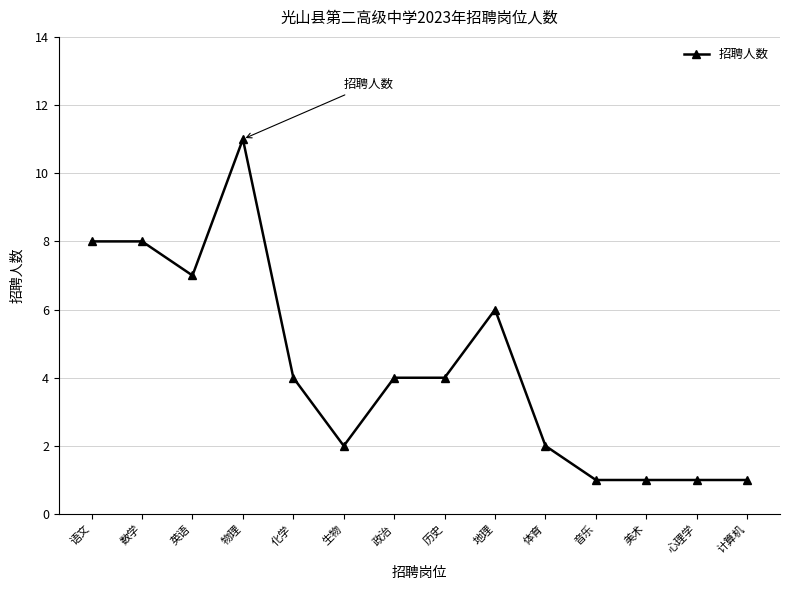

At which category does the data reach its first local valley?

英语